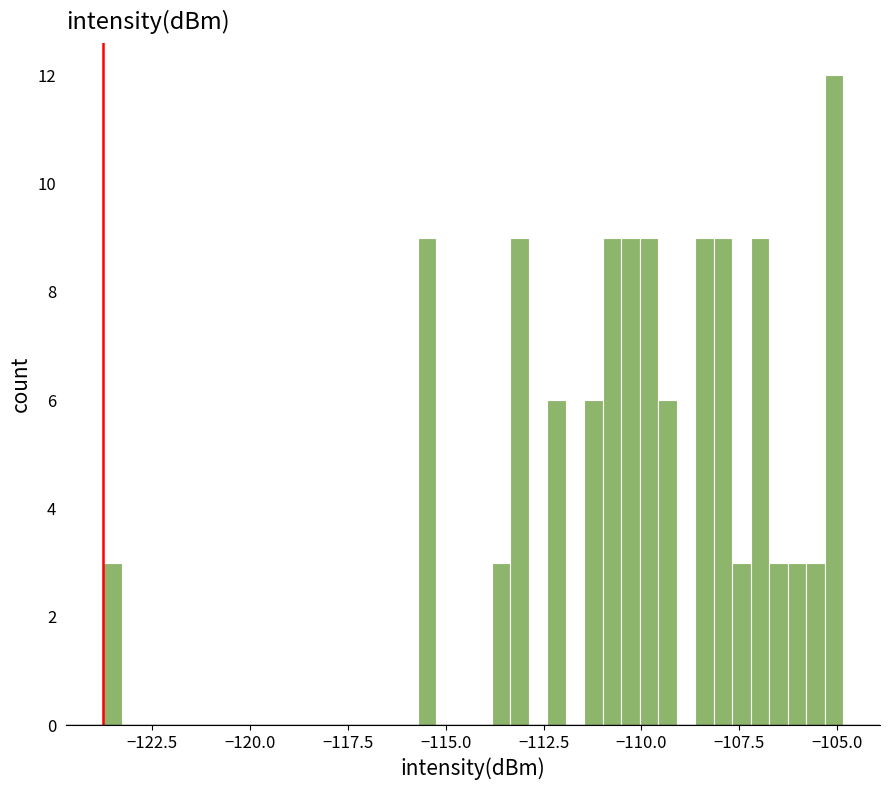

Around what value on the x-axis is the tallest bar? Give the approximate position of its centre, as read against the axis.

-105.0